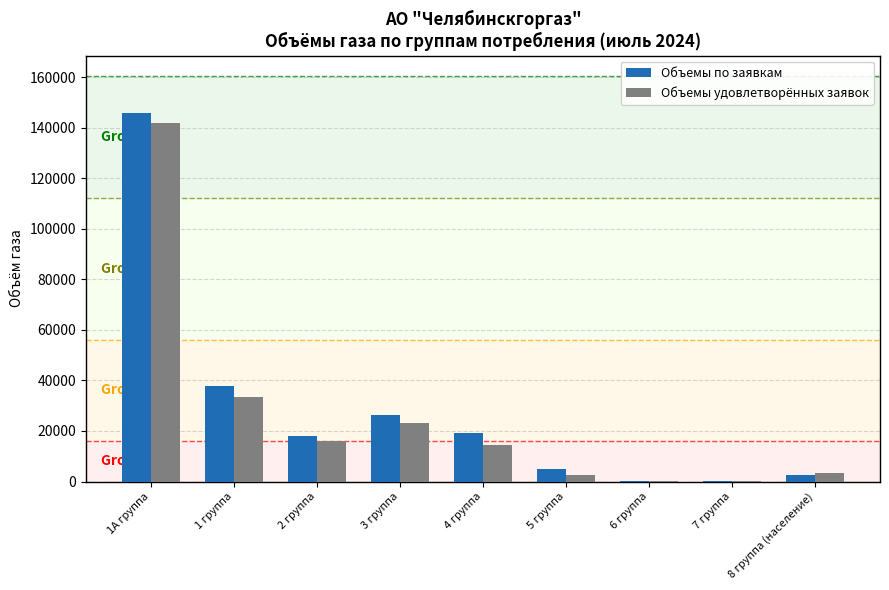

Is it true that Объемы удовлетворённых заявок equals 14347.9 at 4 группа?

True